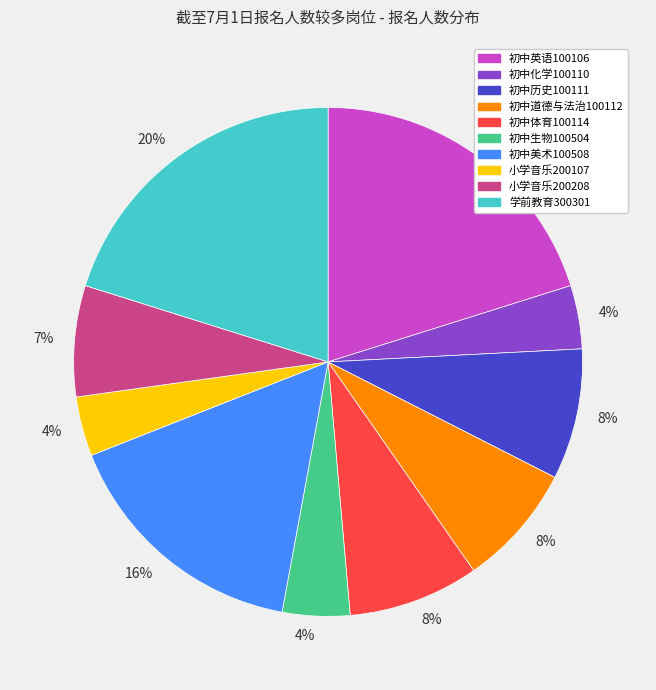

Is there a majority slice in this chart?

No